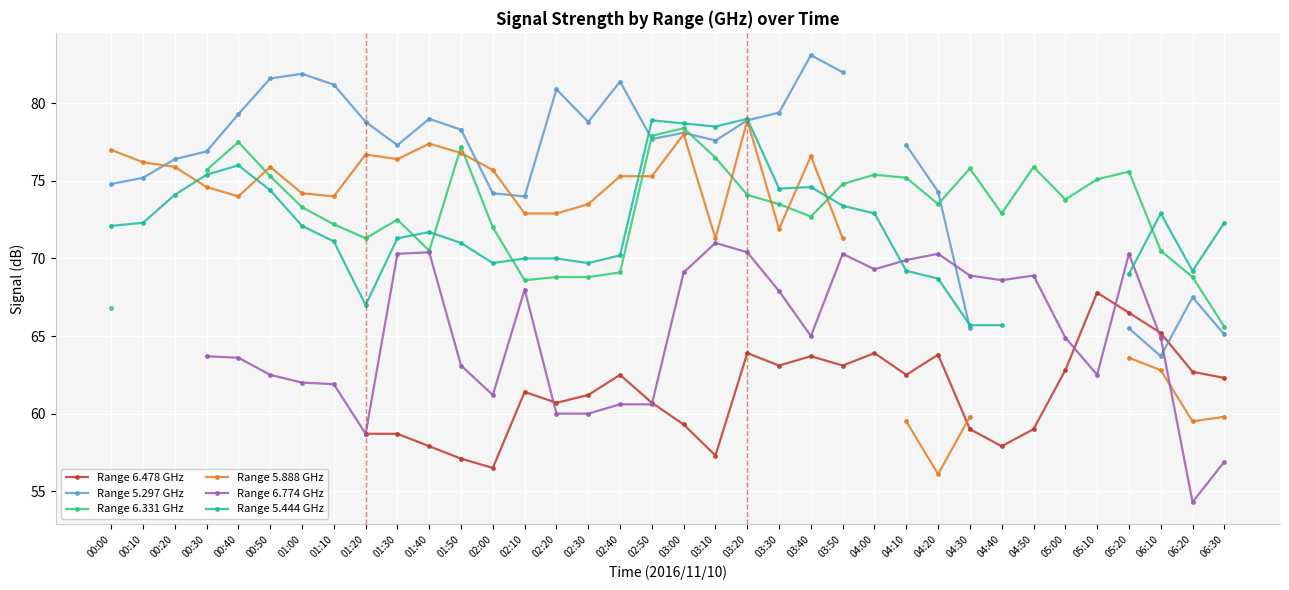

Where is the first local minimum for Range 5.297 GHz?

01:30